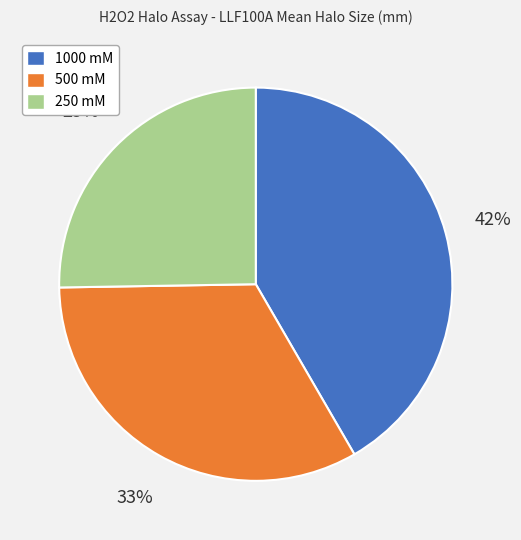

Does 1000 mM represent more than half of the total?

No